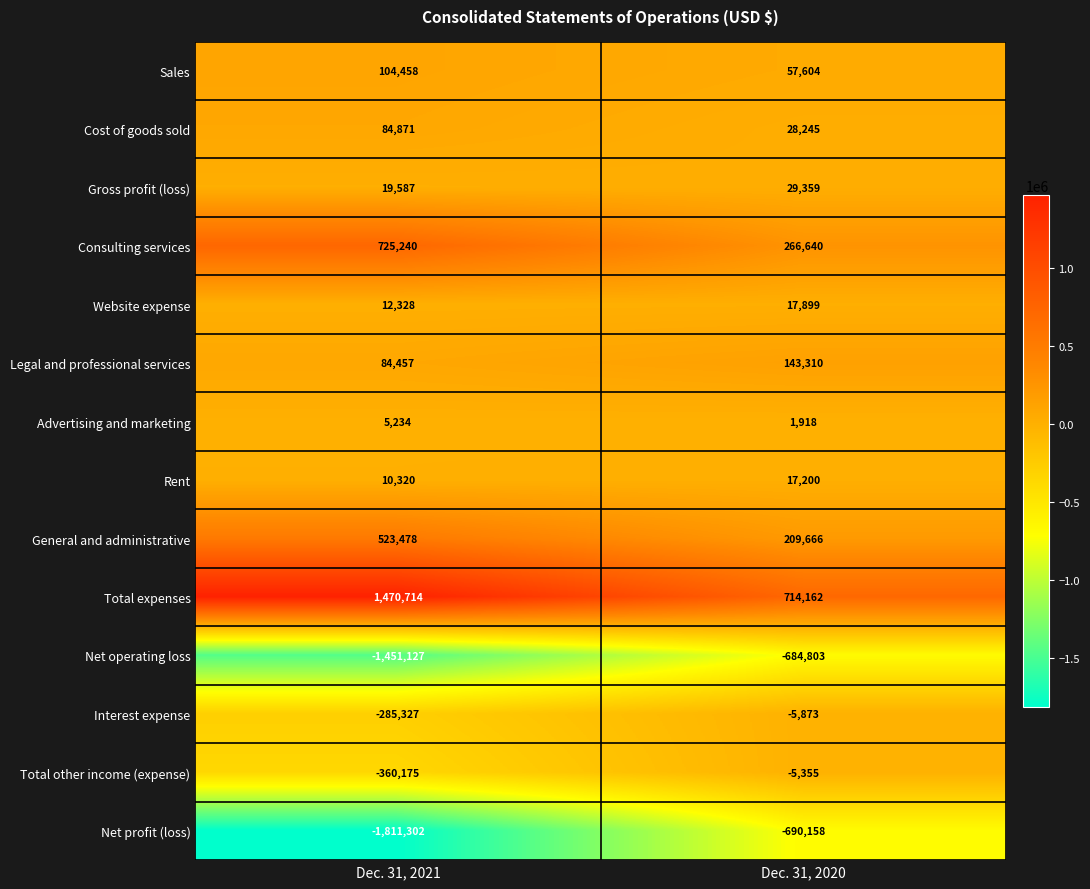

What is the approximate value of Rent at Dec. 31, 2021, to the nearest 50?

10300